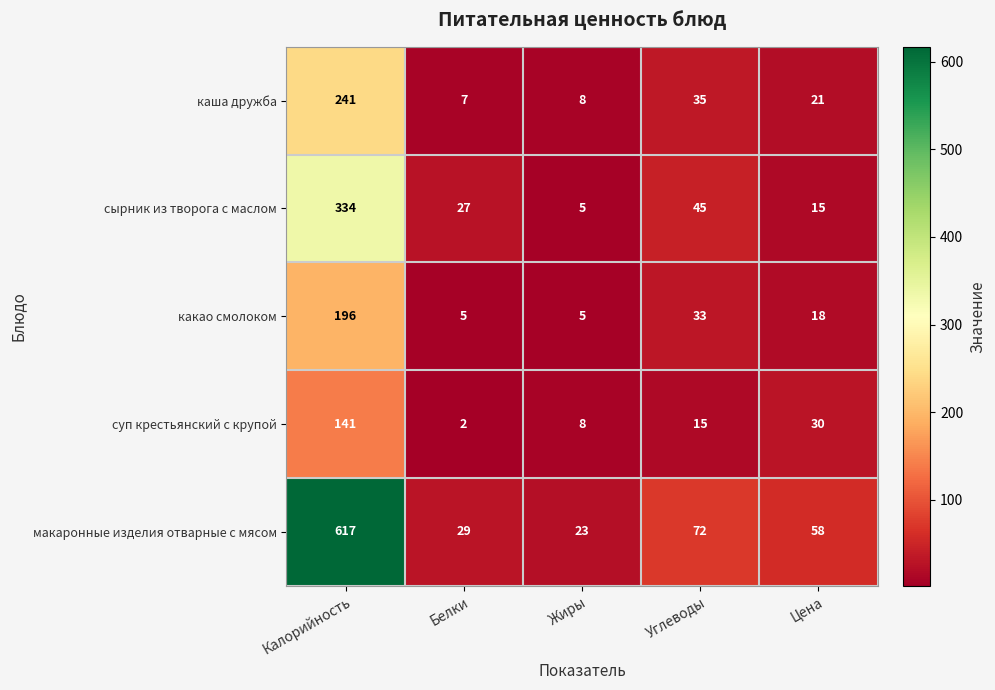

At which category does the chart reach its minimum across all series?

Белки